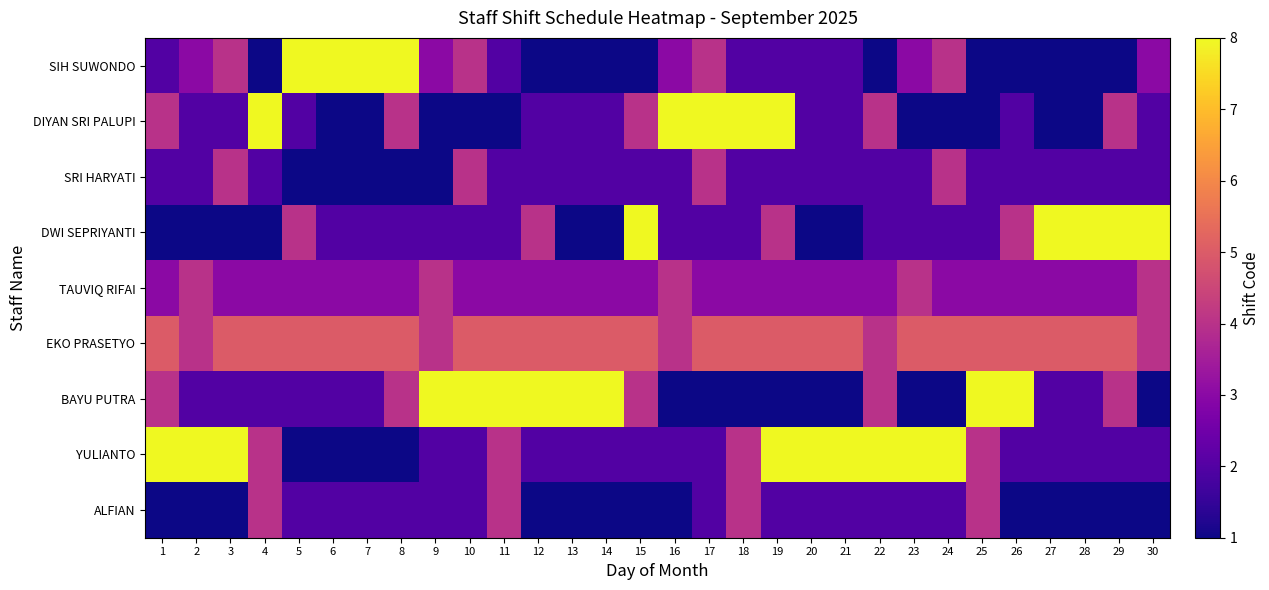

At which category does the chart reach its minimum across all series?

4